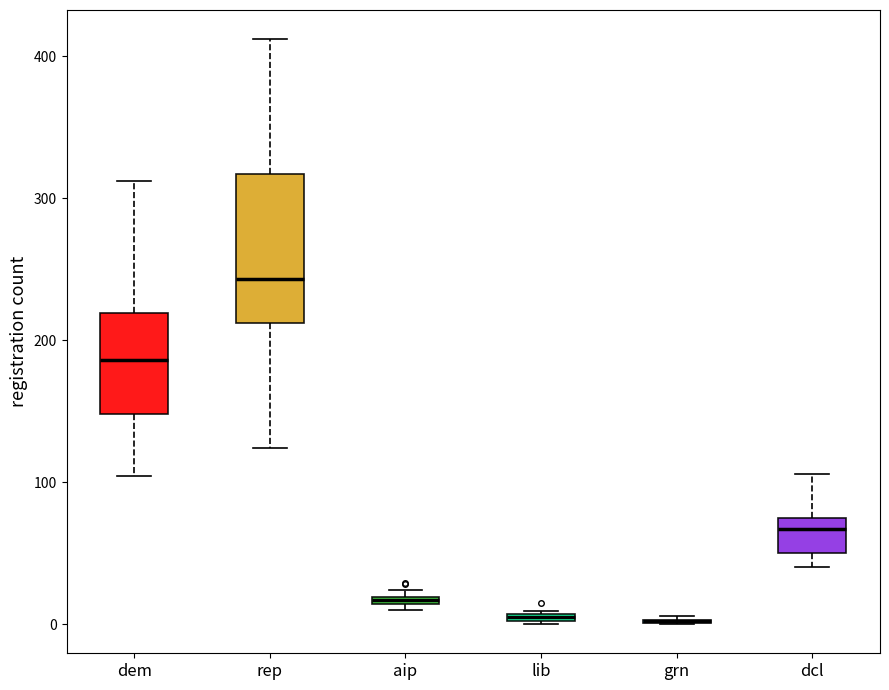

Which box is the tallest, from its lower edge to its upper edge?

rep